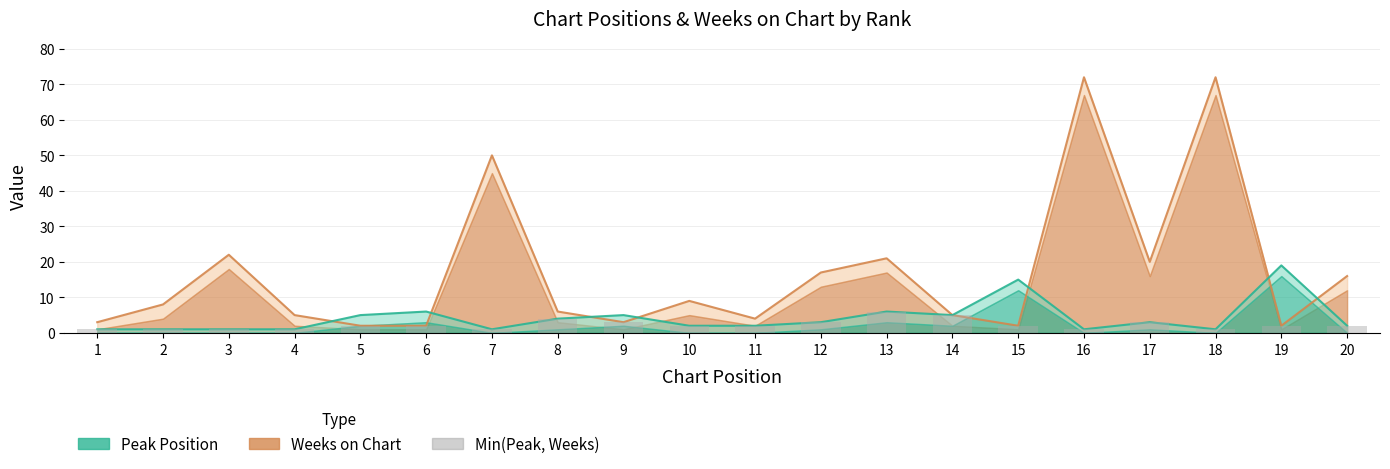

Does the chart contain stacked bars?

No